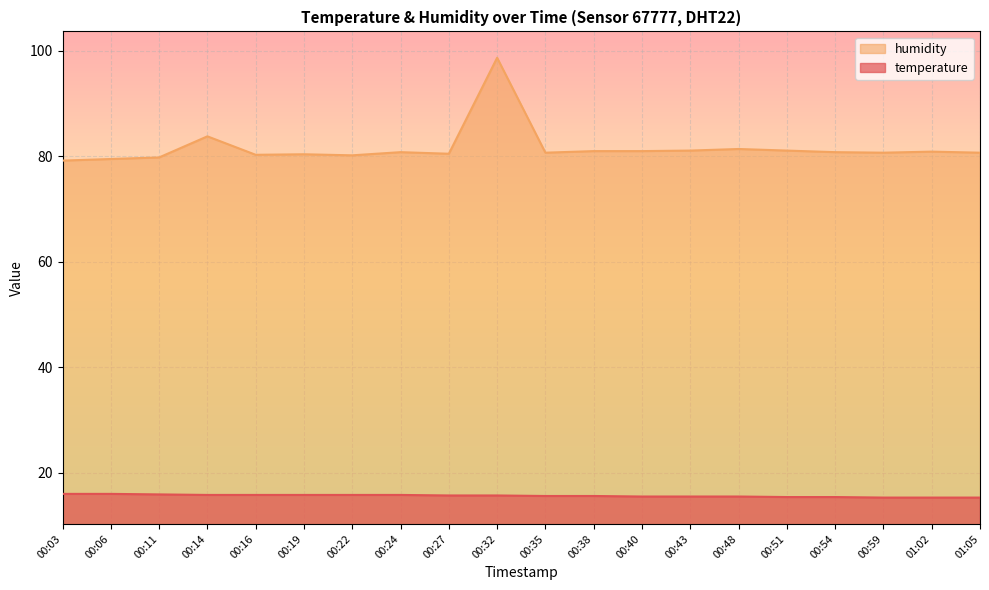

Reading right to left, transcribe all the data shown in this chart.

temperature: 01:05=15.3	01:02=15.3	00:59=15.3	00:54=15.4	00:51=15.4	00:48=15.5	00:43=15.5	00:40=15.5	00:38=15.6	00:35=15.6	00:32=15.7	00:27=15.7	00:24=15.8	00:22=15.8	00:19=15.8	00:16=15.8	00:14=15.8	00:11=15.9	00:06=16.0	00:03=16.0
humidity: 01:05=80.7	01:02=80.9	00:59=80.7	00:54=80.8	00:51=81.1	00:48=81.4	00:43=81.1	00:40=81.0	00:38=81.0	00:35=80.7	00:32=98.7	00:27=80.5	00:24=80.8	00:22=80.2	00:19=80.4	00:16=80.3	00:14=83.8	00:11=79.8	00:06=79.5	00:03=79.2